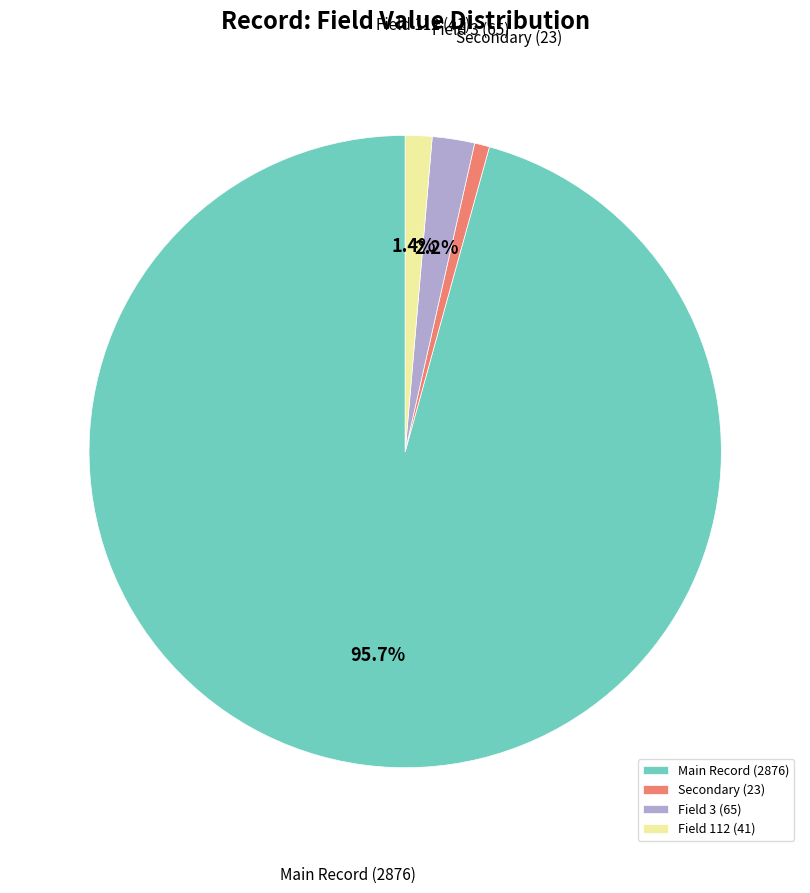

How many segments does this pie chart have?

4